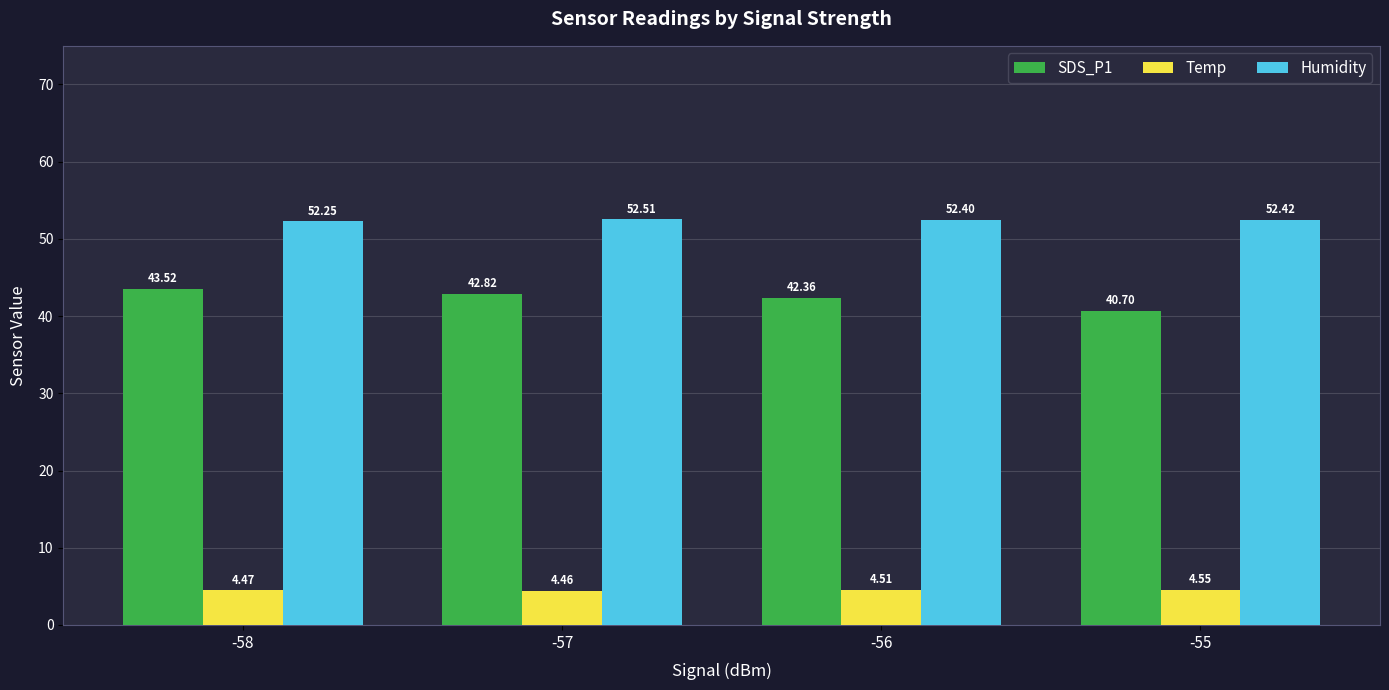

Is it true that SDS_P1 equals 64.8 at -57?

False